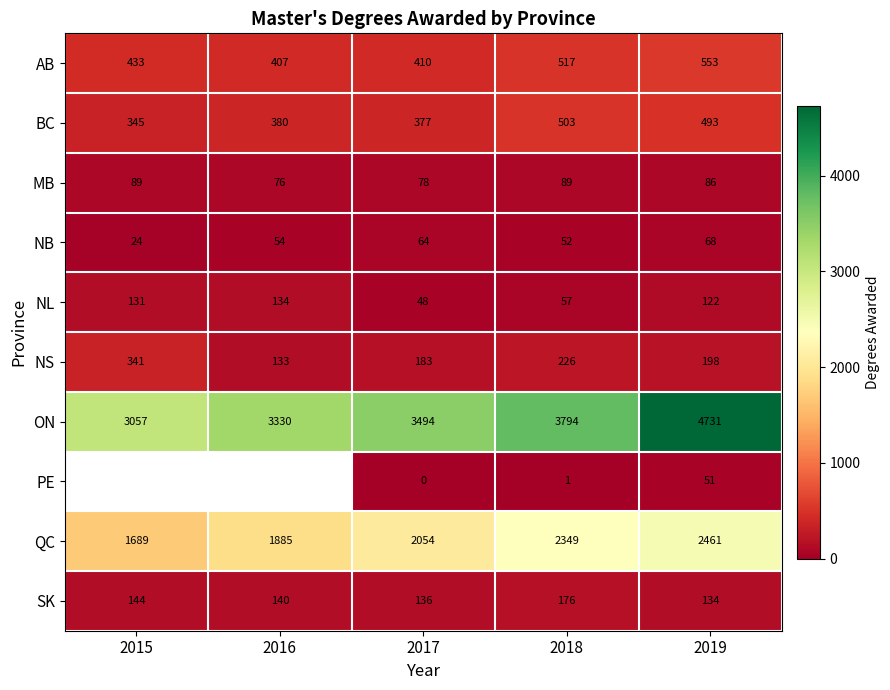

What is the spread (max minus min) of values at 2018?

3793